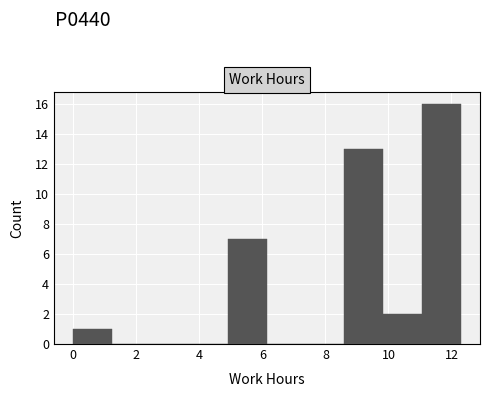

Over which range of the x-axis is the bar tallest?

11.0 to 12.2